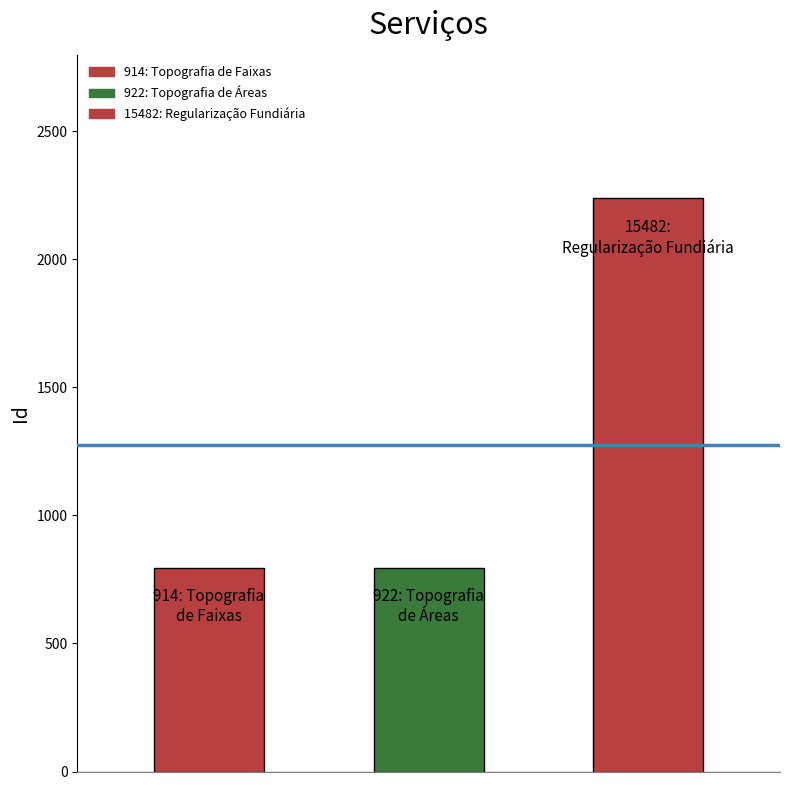

Approximately how many times larger is the value at 15482: Regularização Fundiária compared to 922: Topografia de Áreas?

2.8